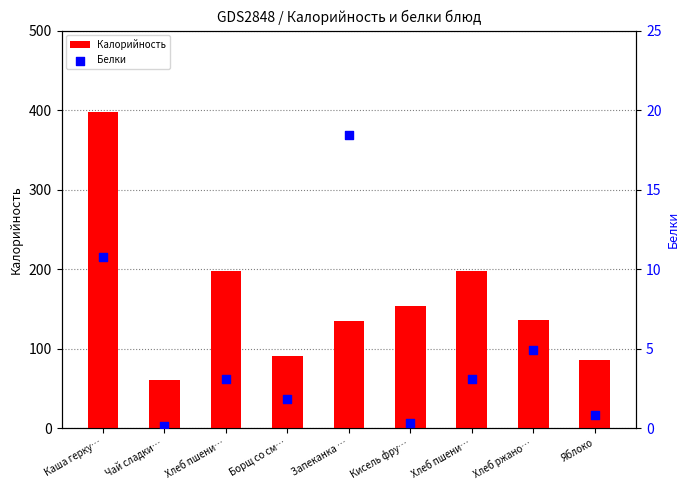

Is the value of Белки at Кисель фру… greater than the value of Калорийность at Чай сладки…?

No